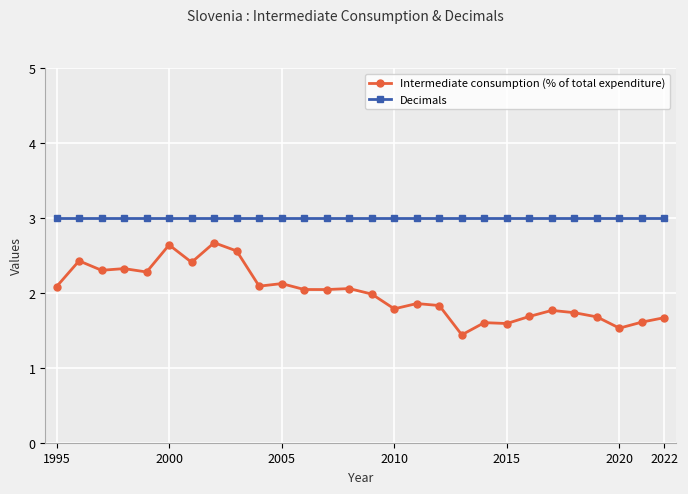

Which series has the largest range (max minus min)?

Intermediate consumption (% of total expenditure)